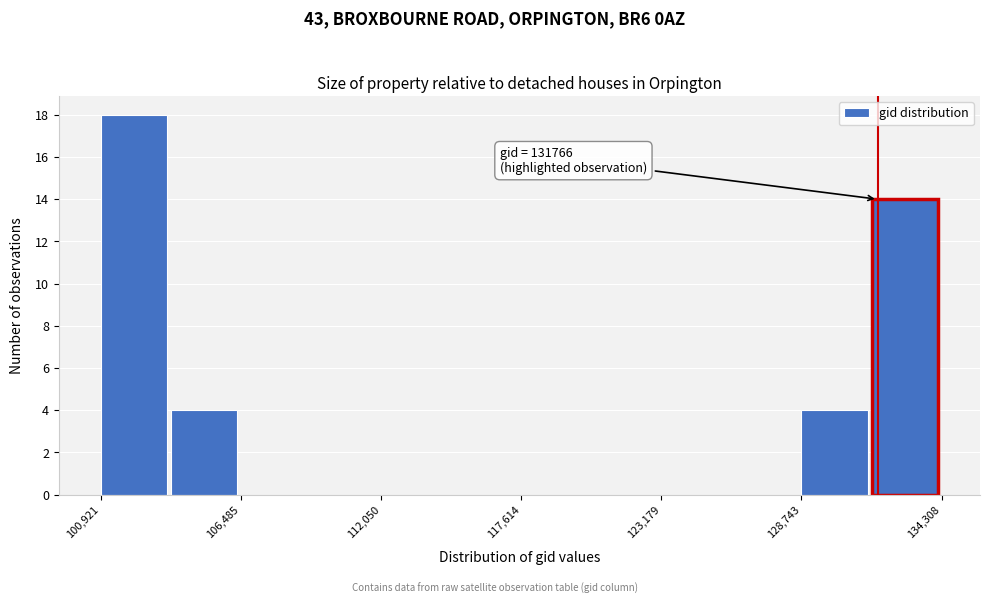

Around what value on the x-axis is the tallest bar? Give the approximate position of its centre, as read against the axis.

102000